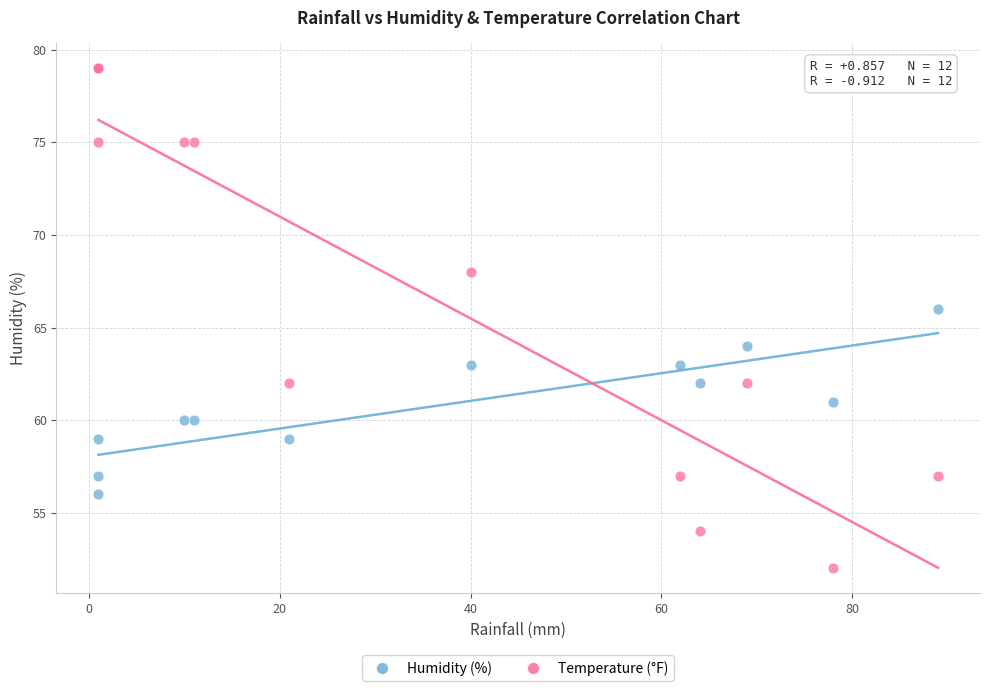

What are all the series names shown in the legend?

Humidity (%), Temperature (°F)